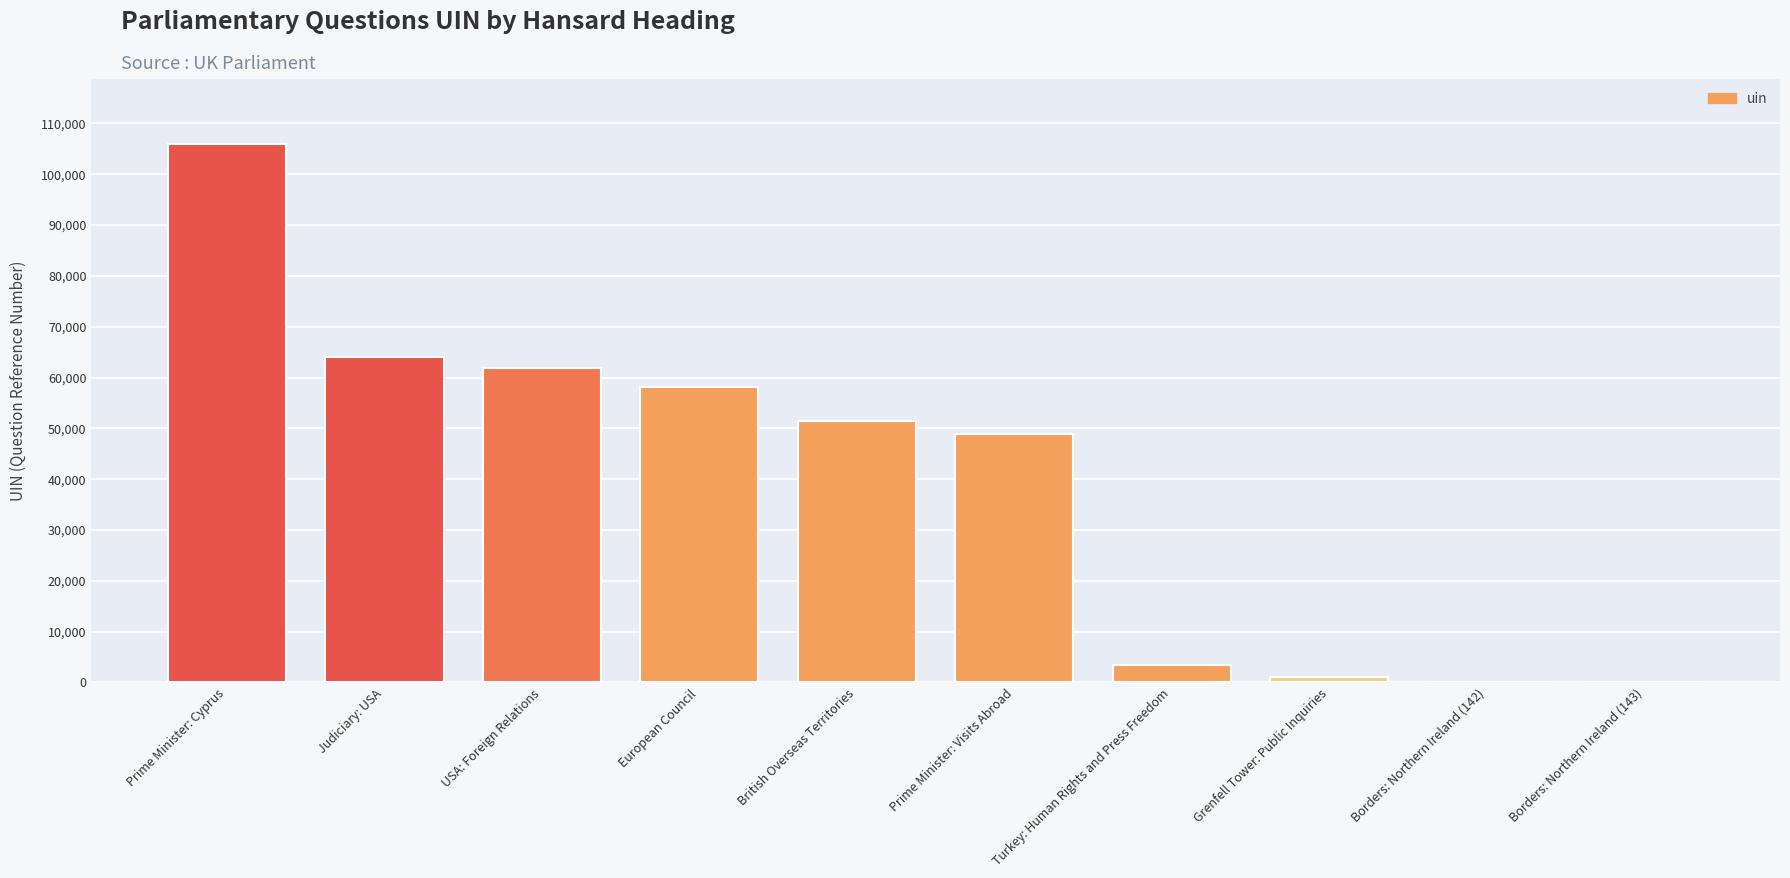

Are the bars horizontal?

No